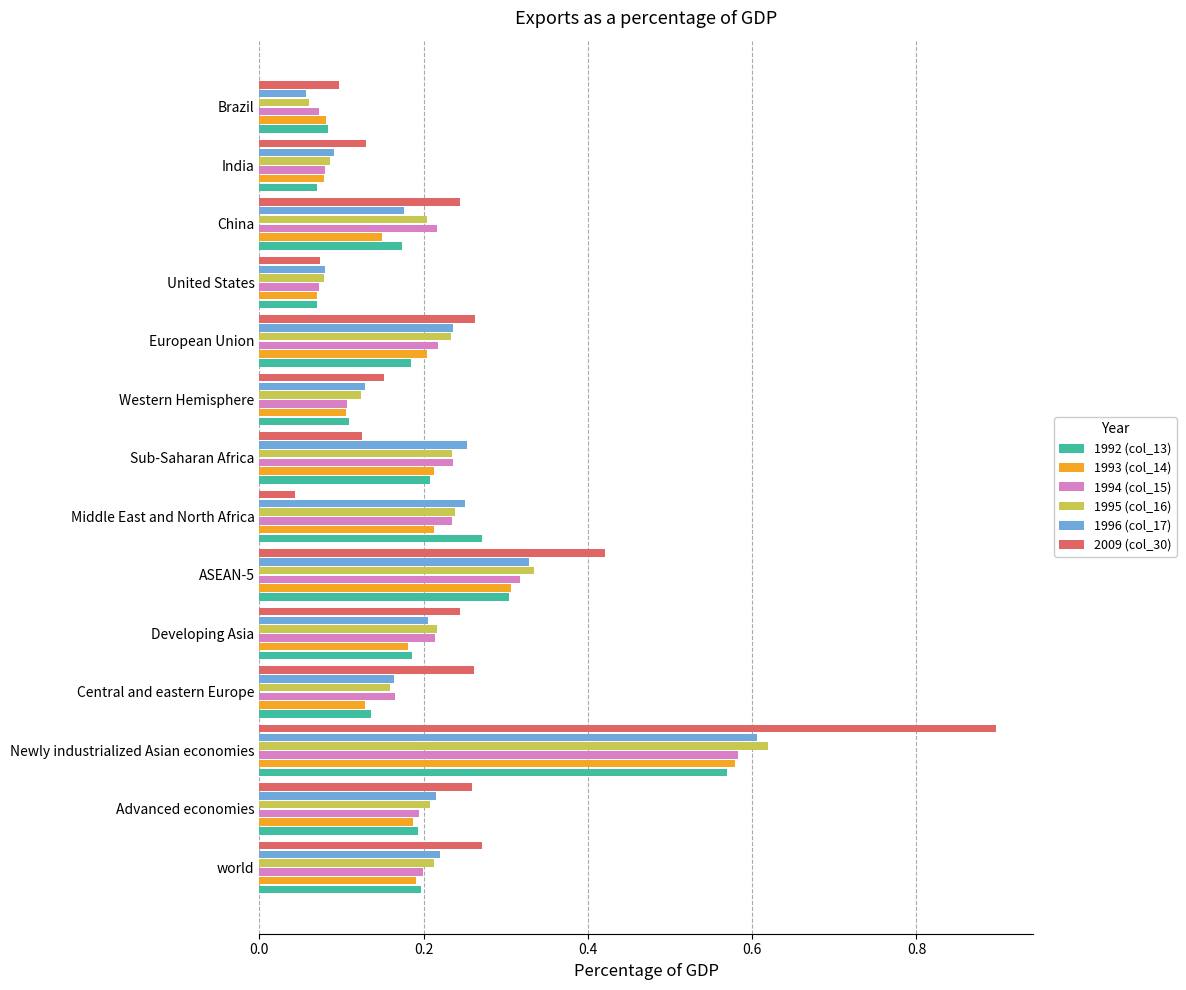

What is the difference between the maximum and second lowest values in the 1995 (col_16) series?

0.5